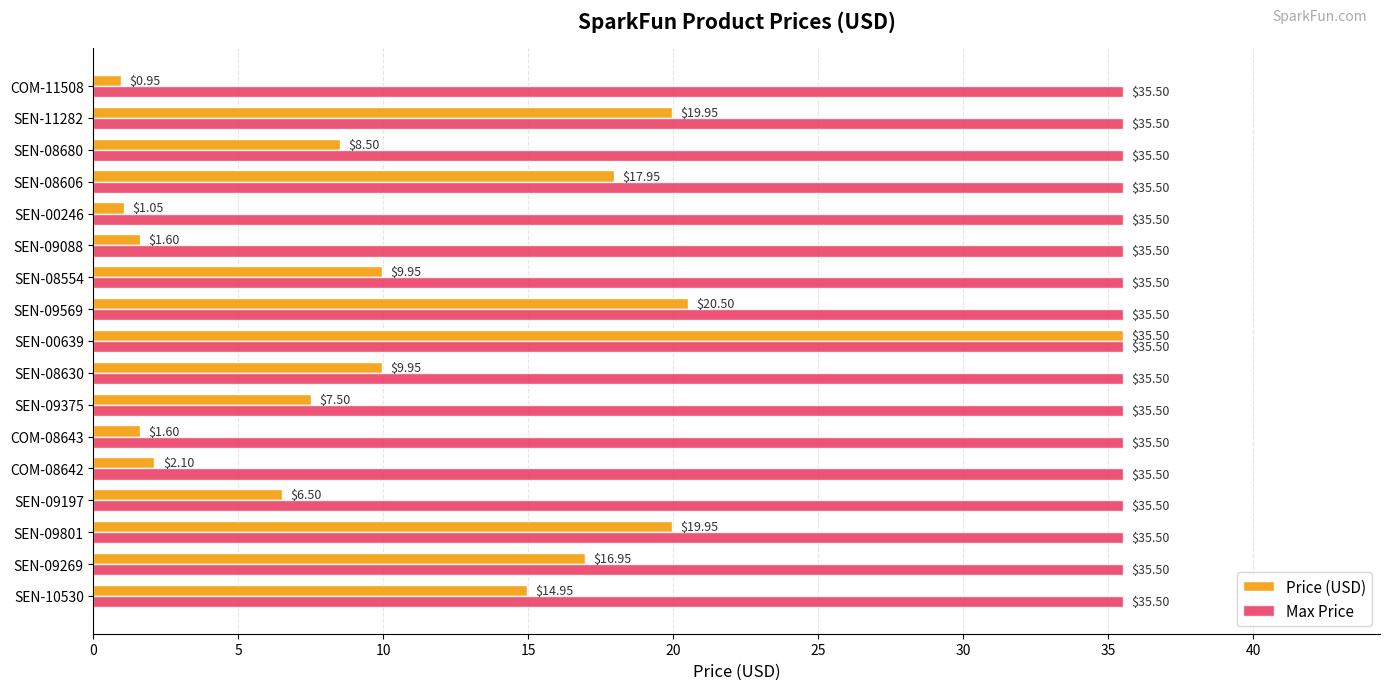

What is the greatest value displayed?

35.5